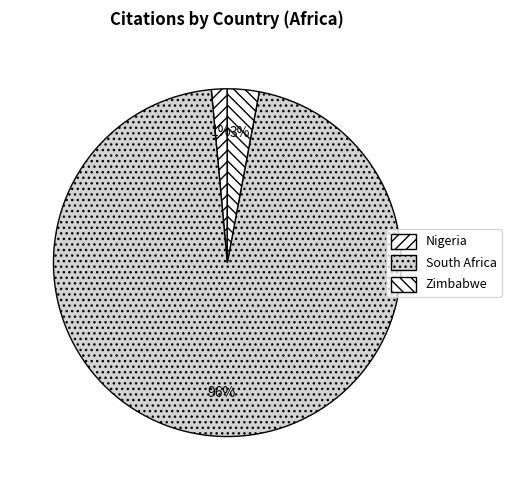

To the nearest percent, what portion does South Africa represent?

96%